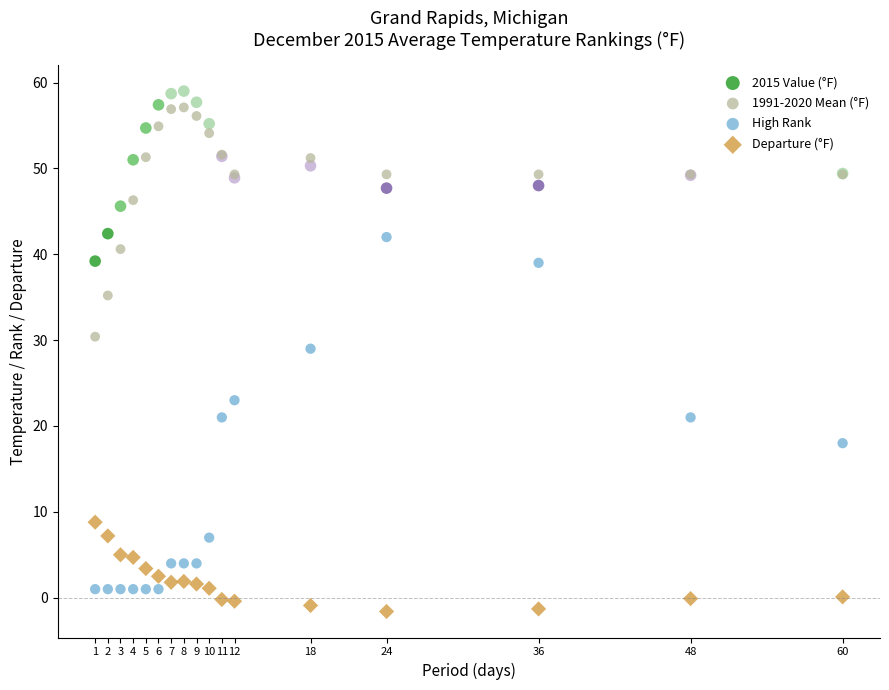

Across all series, what Y value is closest to 28?

29.0